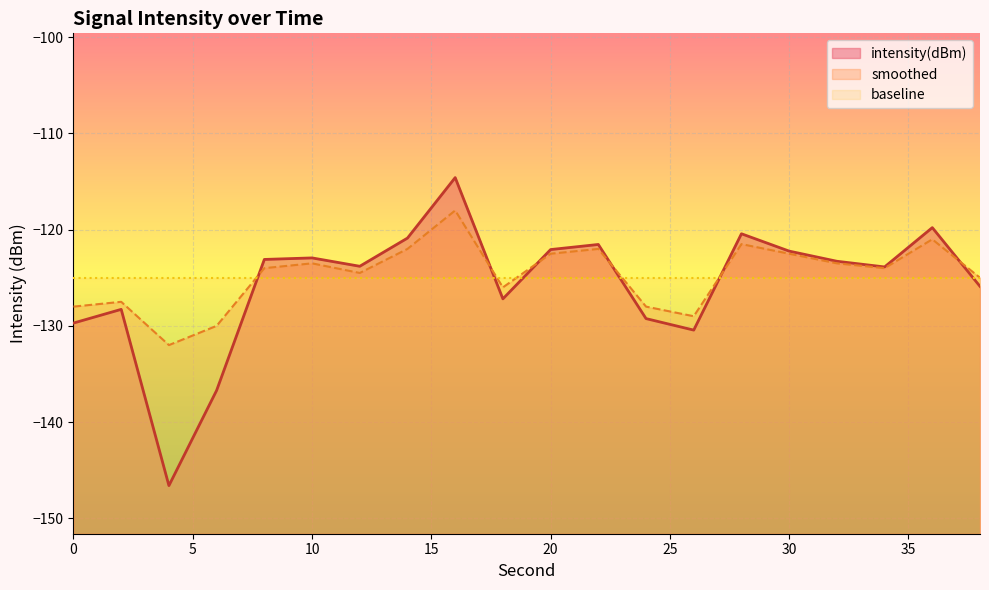

What is the maximum value for intensity(dBm)?

-114.6